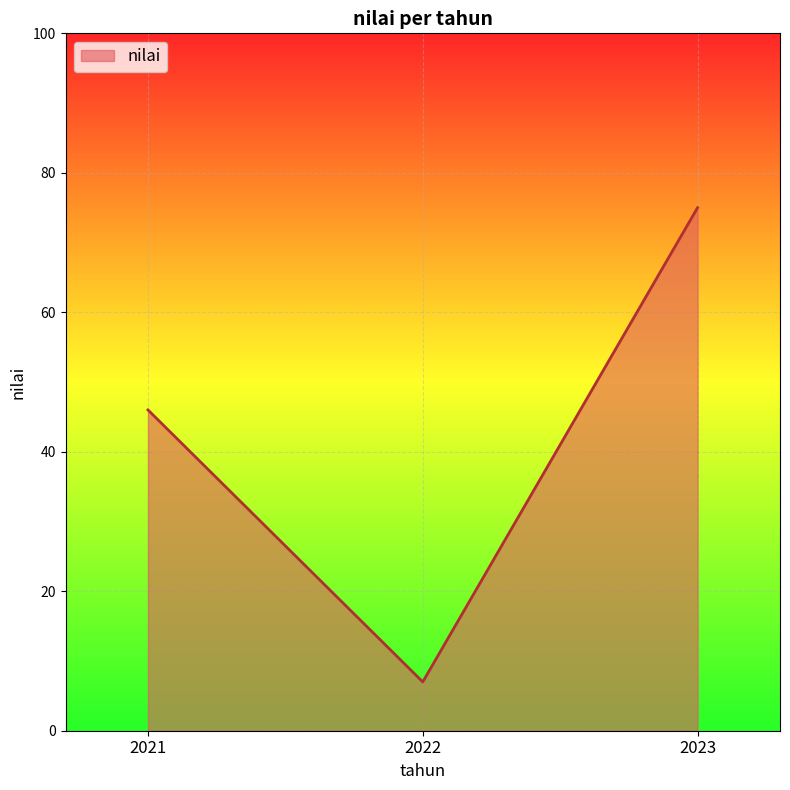

At which category does the chart reach its peak across all series?

2023